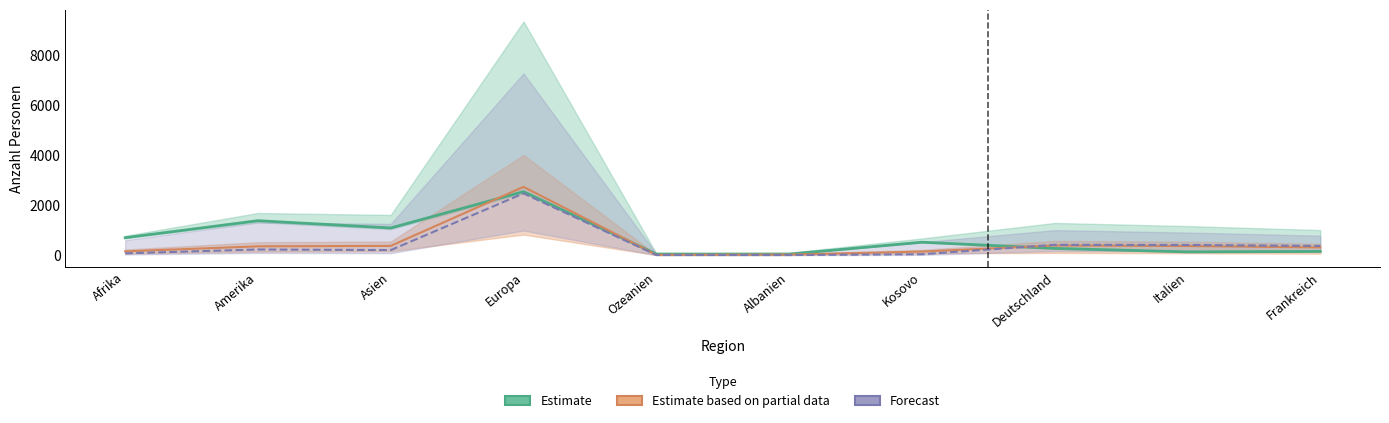

What is the average value of the Estimate based on partial data series?

486.8